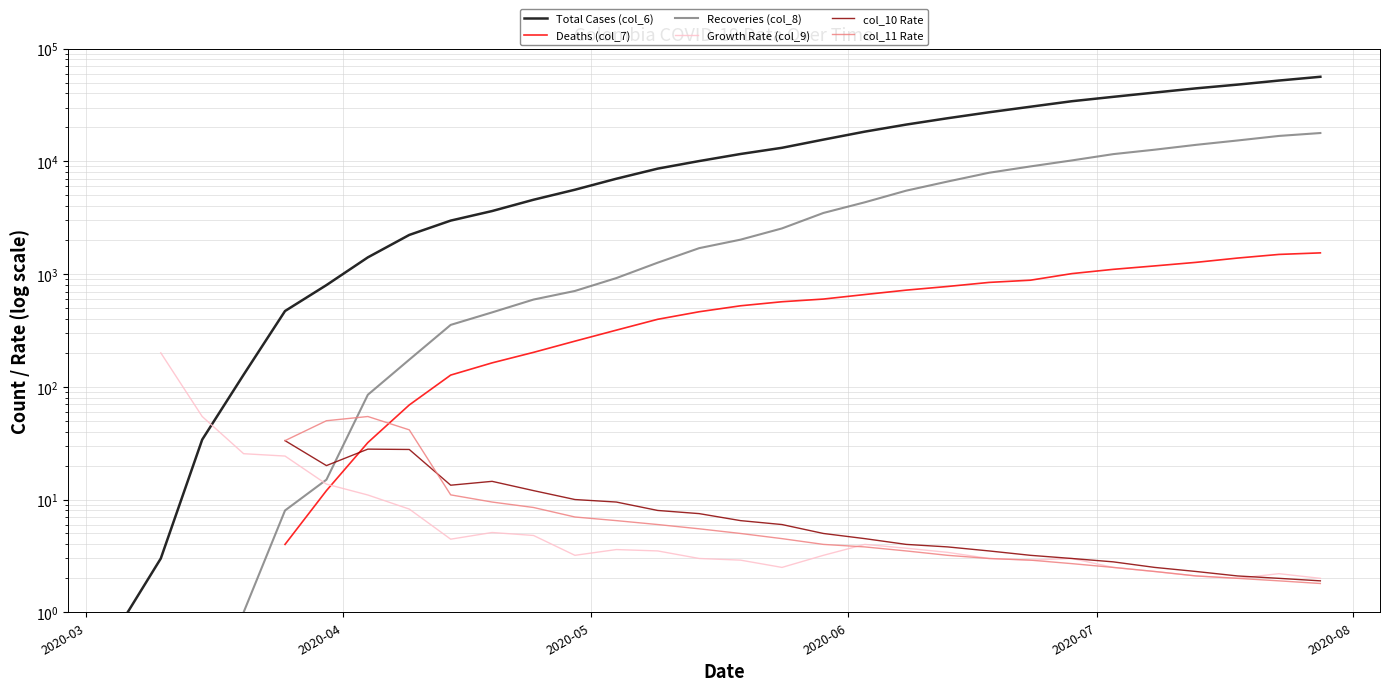

How many times do Deaths (col_7) and col_10 Rate cross each other?

1